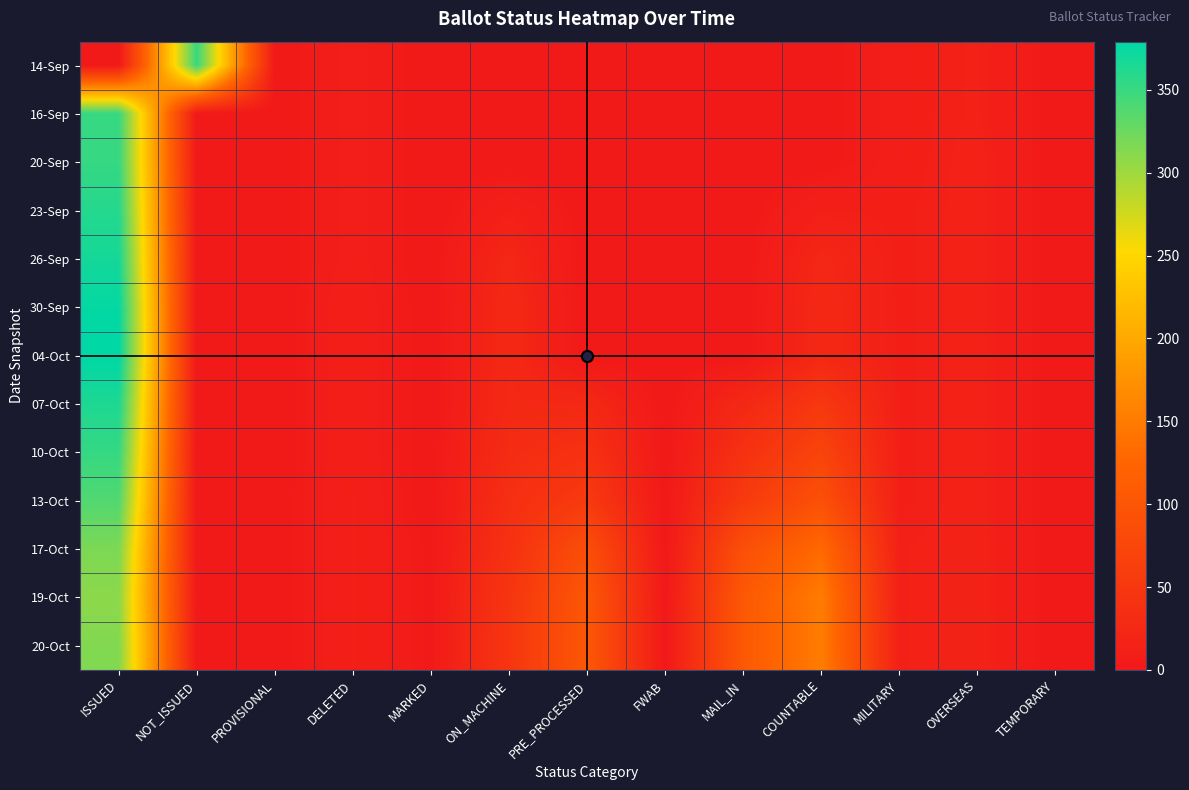

Reading right to left, what are all the values shown in this chart?

14-Sep: TEMPORARY=0	OVERSEAS=14	MILITARY=10	COUNTABLE=0	MAIL_IN=0	FWAB=0	PRE_PROCESSED=0	ON_MACHINE=0	MARKED=0	DELETED=9	PROVISIONAL=0	NOT_ISSUED=351	ISSUED=0
16-Sep: TEMPORARY=0	OVERSEAS=14	MILITARY=10	COUNTABLE=0	MAIL_IN=0	FWAB=0	PRE_PROCESSED=0	ON_MACHINE=0	MARKED=0	DELETED=9	PROVISIONAL=0	NOT_ISSUED=0	ISSUED=351
20-Sep: TEMPORARY=0	OVERSEAS=15	MILITARY=10	COUNTABLE=0	MAIL_IN=0	FWAB=0	PRE_PROCESSED=0	ON_MACHINE=0	MARKED=0	DELETED=9	PROVISIONAL=0	NOT_ISSUED=0	ISSUED=352
23-Sep: TEMPORARY=0	OVERSEAS=15	MILITARY=11	COUNTABLE=12	MAIL_IN=0	FWAB=0	PRE_PROCESSED=0	ON_MACHINE=12	MARKED=0	DELETED=9	PROVISIONAL=0	NOT_ISSUED=0	ISSUED=360
26-Sep: TEMPORARY=0	OVERSEAS=15	MILITARY=11	COUNTABLE=22	MAIL_IN=0	FWAB=0	PRE_PROCESSED=0	ON_MACHINE=22	MARKED=0	DELETED=9	PROVISIONAL=0	NOT_ISSUED=0	ISSUED=368
30-Sep: TEMPORARY=0	OVERSEAS=15	MILITARY=11	COUNTABLE=25	MAIL_IN=0	FWAB=0	PRE_PROCESSED=0	ON_MACHINE=25	MARKED=0	DELETED=11	PROVISIONAL=0	NOT_ISSUED=0	ISSUED=376
04-Oct: TEMPORARY=0	OVERSEAS=15	MILITARY=11	COUNTABLE=25	MAIL_IN=0	FWAB=0	PRE_PROCESSED=0	ON_MACHINE=25	MARKED=0	DELETED=11	PROVISIONAL=0	NOT_ISSUED=0	ISSUED=379
07-Oct: TEMPORARY=0	OVERSEAS=15	MILITARY=11	COUNTABLE=51	MAIL_IN=25	FWAB=0	PRE_PROCESSED=25	ON_MACHINE=26	MARKED=0	DELETED=11	PROVISIONAL=0	NOT_ISSUED=0	ISSUED=364
10-Oct: TEMPORARY=0	OVERSEAS=15	MILITARY=11	COUNTABLE=71	MAIL_IN=40	FWAB=0	PRE_PROCESSED=40	ON_MACHINE=31	MARKED=0	DELETED=11	PROVISIONAL=0	NOT_ISSUED=0	ISSUED=352
13-Oct: TEMPORARY=0	OVERSEAS=15	MILITARY=11	COUNTABLE=91	MAIL_IN=55	FWAB=0	PRE_PROCESSED=55	ON_MACHINE=36	MARKED=0	DELETED=12	PROVISIONAL=0	NOT_ISSUED=0	ISSUED=338
17-Oct: TEMPORARY=0	OVERSEAS=16	MILITARY=13	COUNTABLE=130	MAIL_IN=90	FWAB=0	PRE_PROCESSED=88	ON_MACHINE=40	MARKED=2	DELETED=12	PROVISIONAL=0	NOT_ISSUED=0	ISSUED=317
19-Oct: TEMPORARY=0	OVERSEAS=16	MILITARY=13	COUNTABLE=151	MAIL_IN=105	FWAB=0	PRE_PROCESSED=103	ON_MACHINE=46	MARKED=2	DELETED=12	PROVISIONAL=0	NOT_ISSUED=0	ISSUED=309
20-Oct: TEMPORARY=0	OVERSEAS=16	MILITARY=13	COUNTABLE=152	MAIL_IN=105	FWAB=0	PRE_PROCESSED=103	ON_MACHINE=47	MARKED=2	DELETED=12	PROVISIONAL=0	NOT_ISSUED=0	ISSUED=314